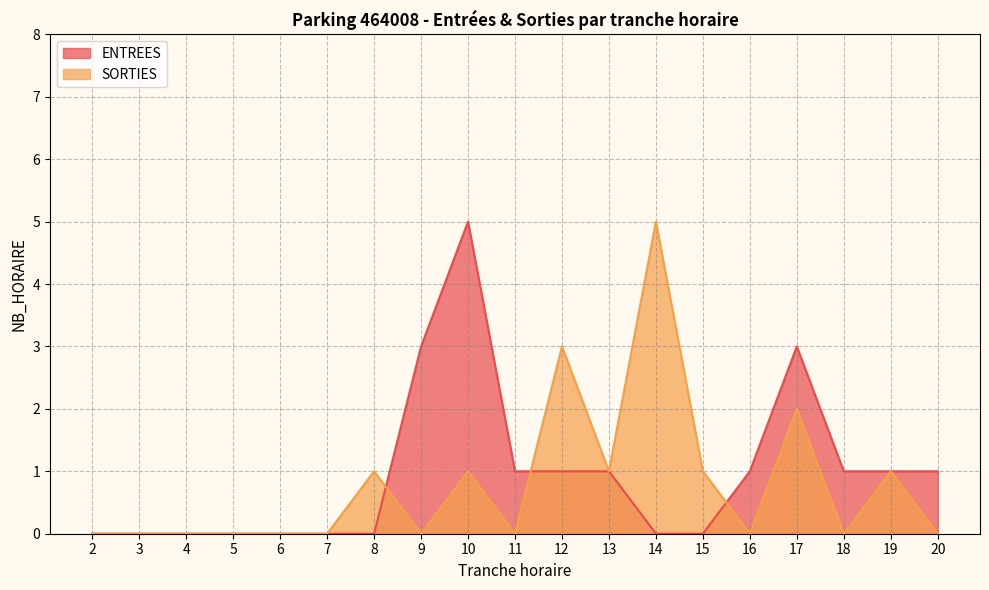

Where is the first local minimum for SORTIES?

9